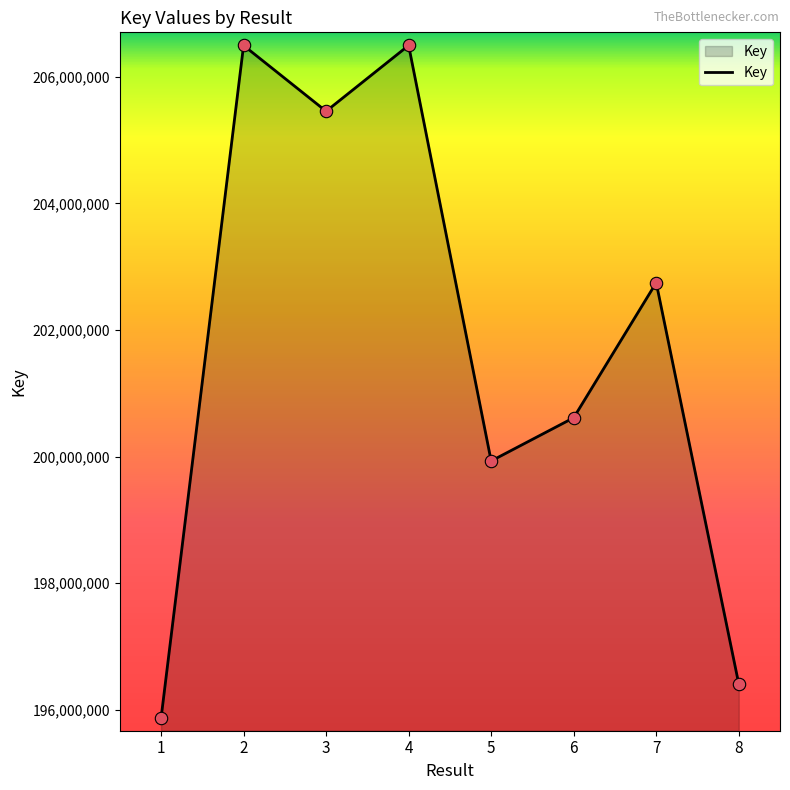

What is the change in value from 1 to 2?

+10630080